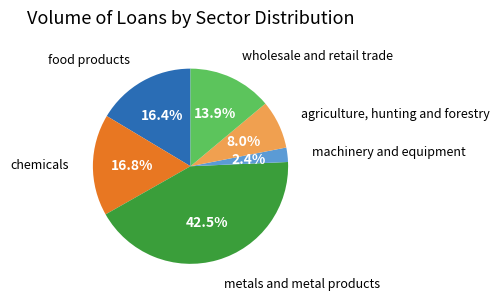

To the nearest percent, what portion does agriculture, hunting and forestry represent?

8%